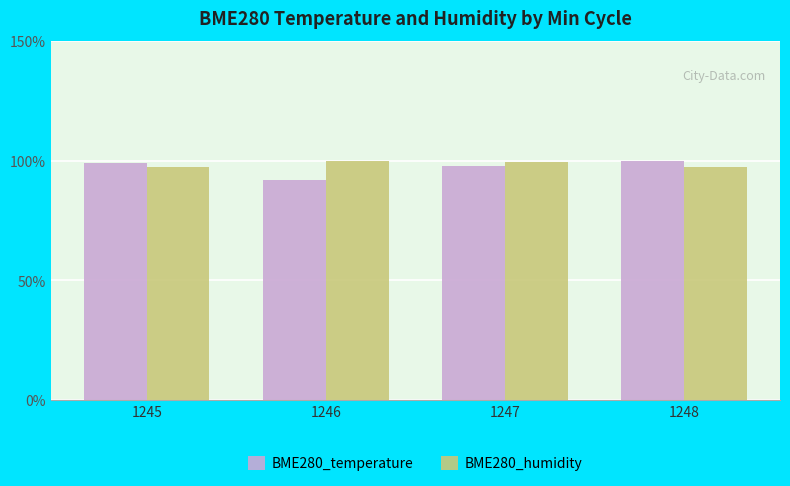

What is the lowest value of the BME280_temperature series?

92.0